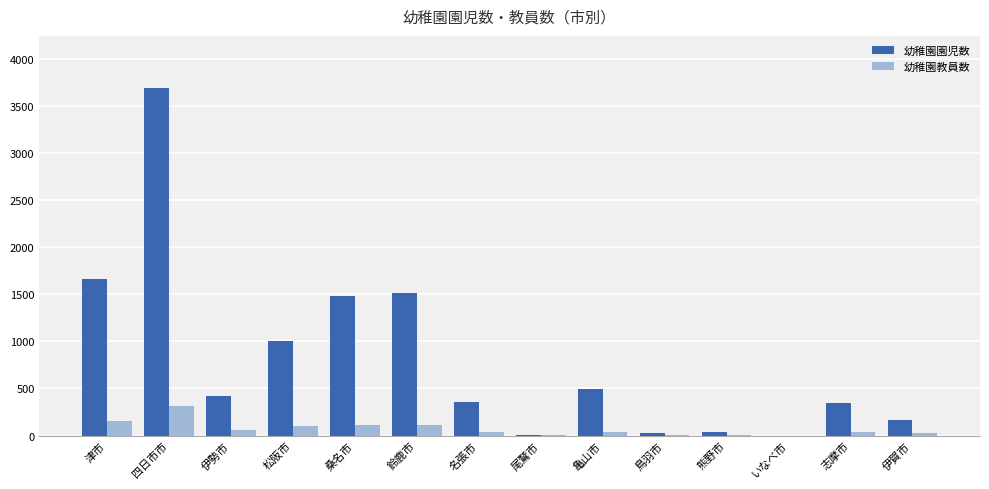

Is it true that 幼稚園園児数 equals 161 at 伊賀市?

True